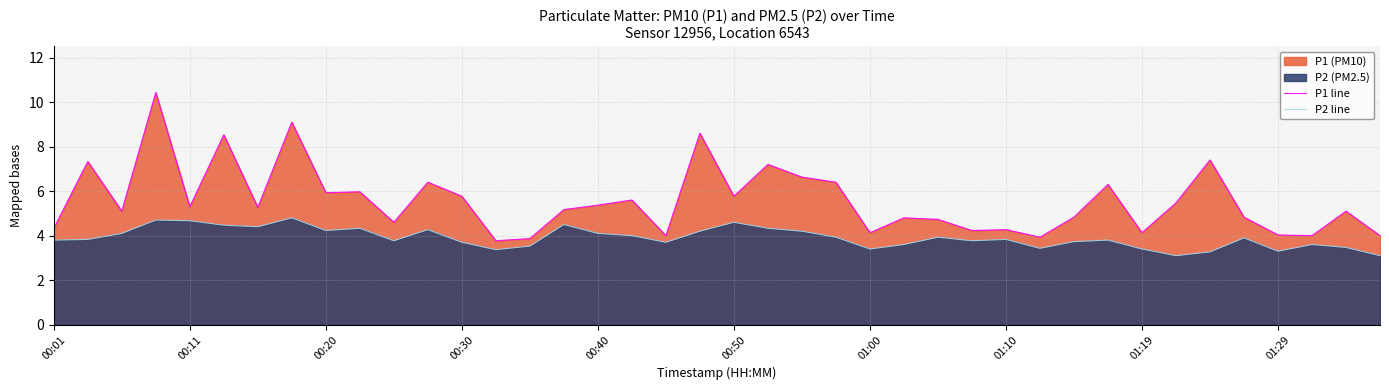

True or false: P2 line and P1 line intersect in this chart.

False